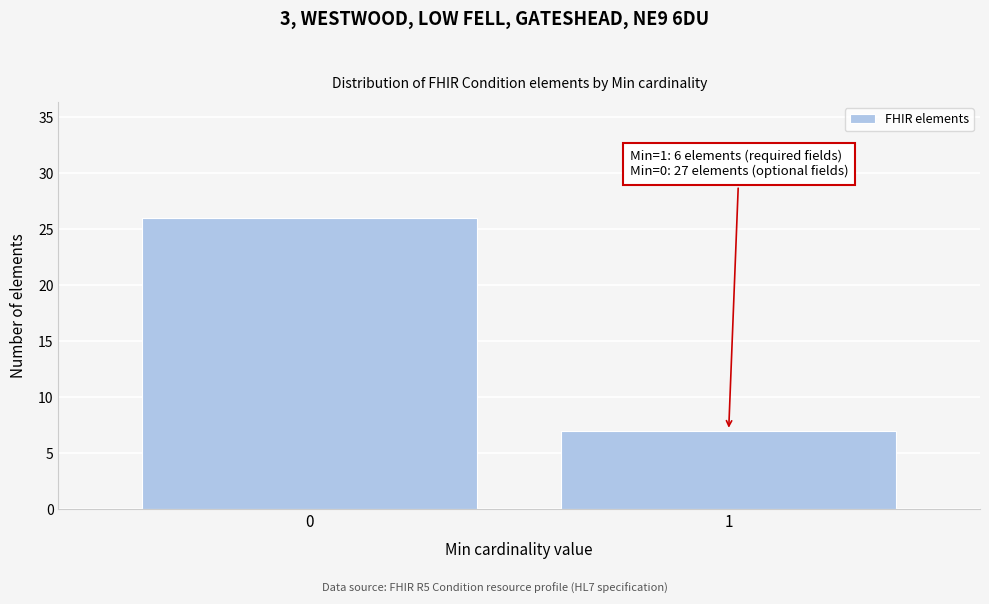

Reading left to right, transcribe all the data shown in this chart.

26	7